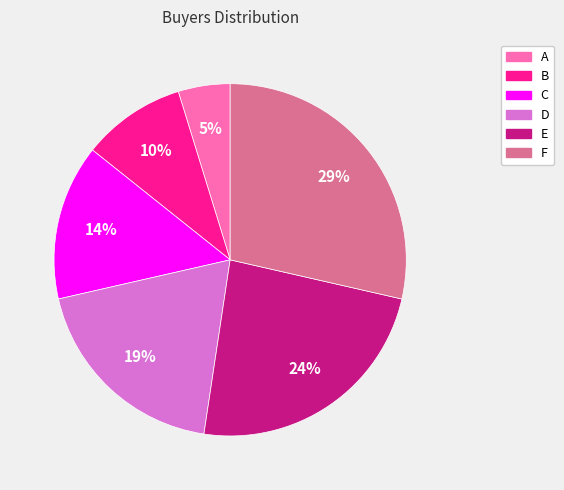

Is the sum of C and F greater than half?

No